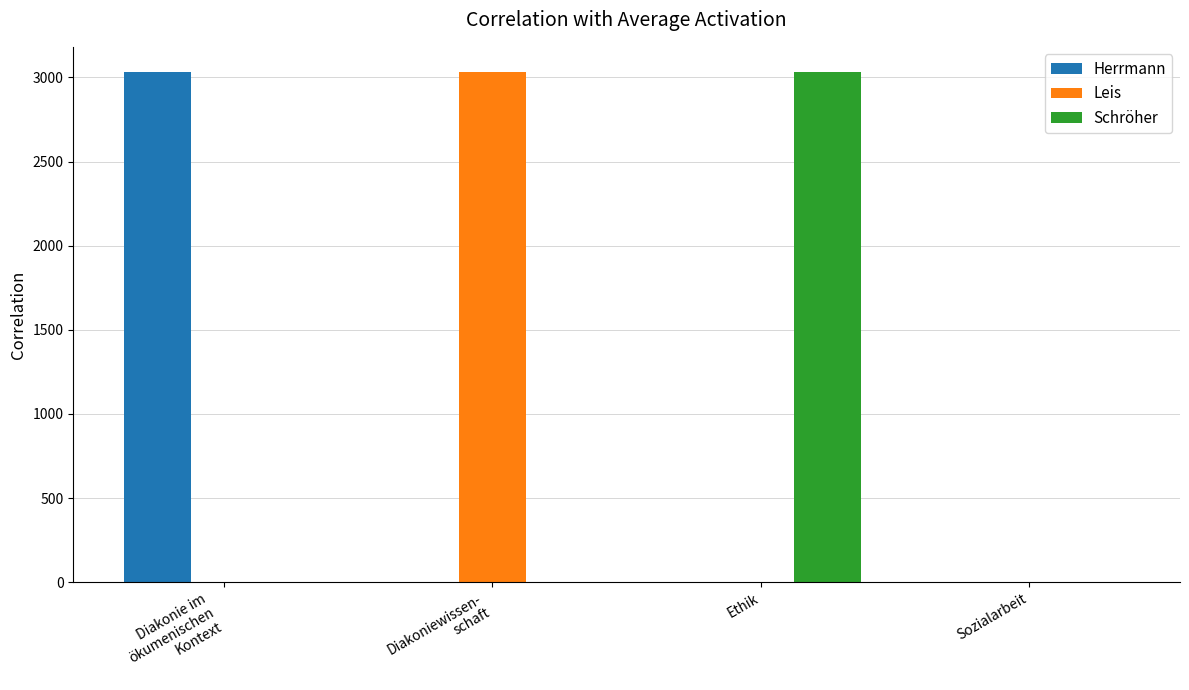

What is the sum of all Schröher values?

3030